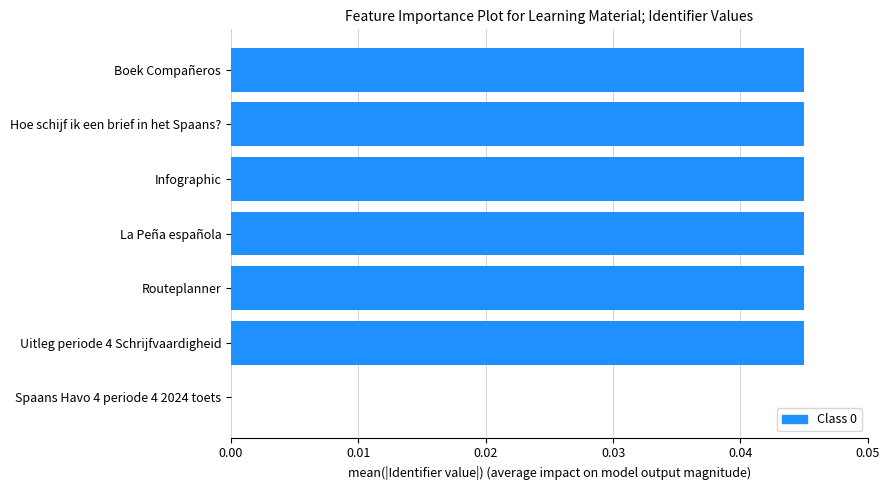

The chart shows a value of 0.0 at Boek Compañeros. True or false?

True